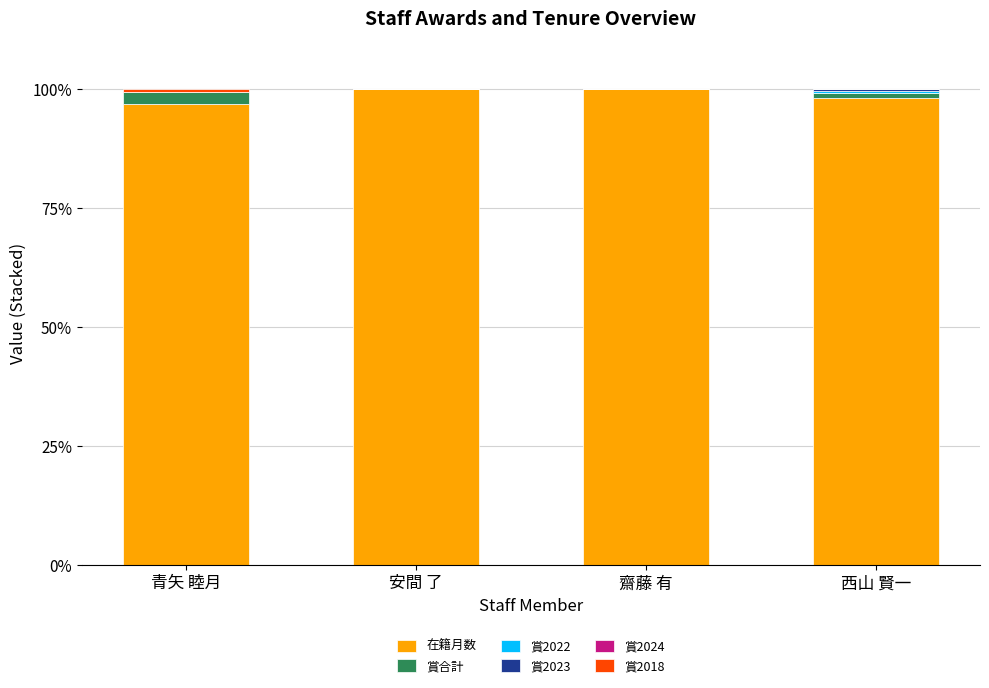

True or false: 在籍月数 has a value of 175.6 at 西山 賢一.

False